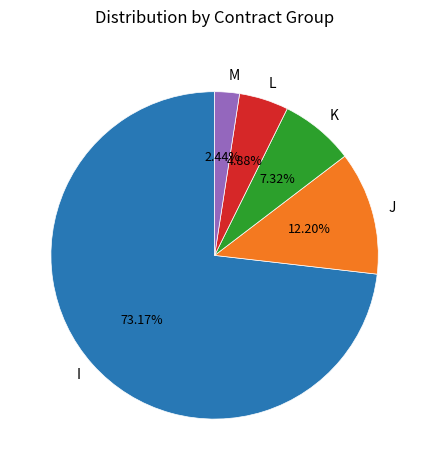

Between L and K, which is larger?

K